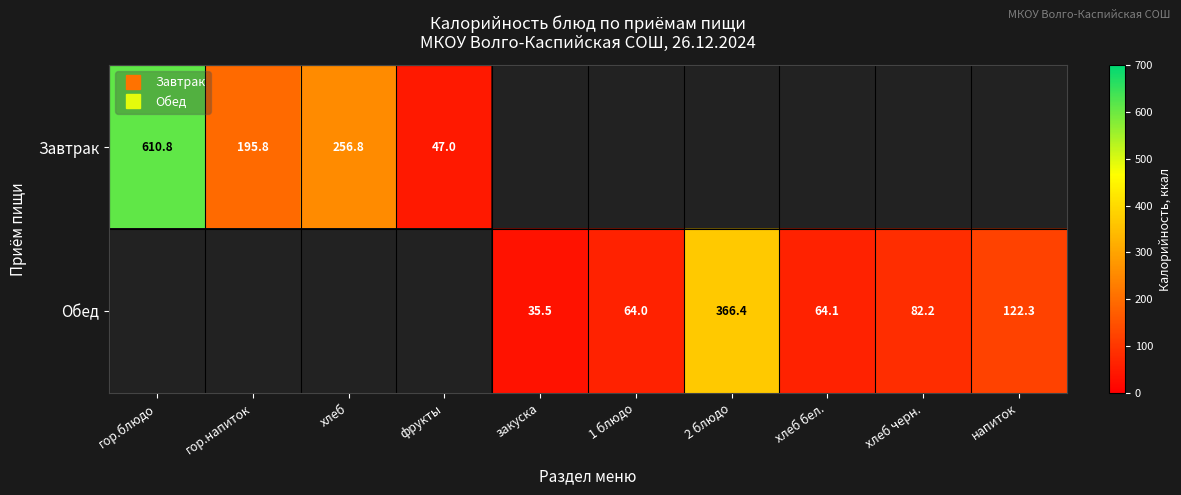

Count the number of categories in the chart.

10